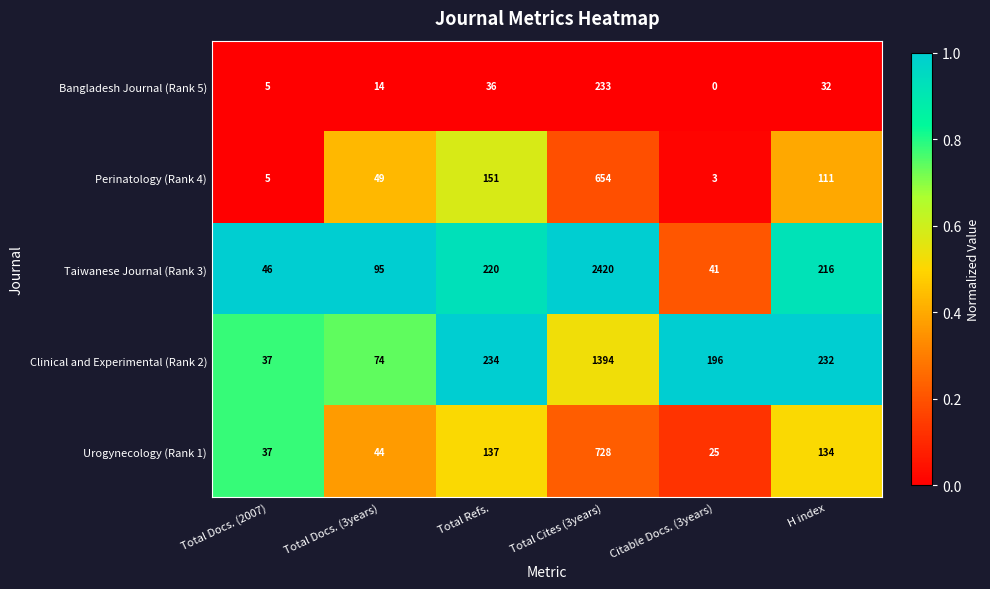

Rank the series by their maximum value, from highest to lowest.

Taiwanese Journal (Rank 3), Clinical and Experimental (Rank 2), Urogynecology (Rank 1), Perinatology (Rank 4), Bangladesh Journal (Rank 5)